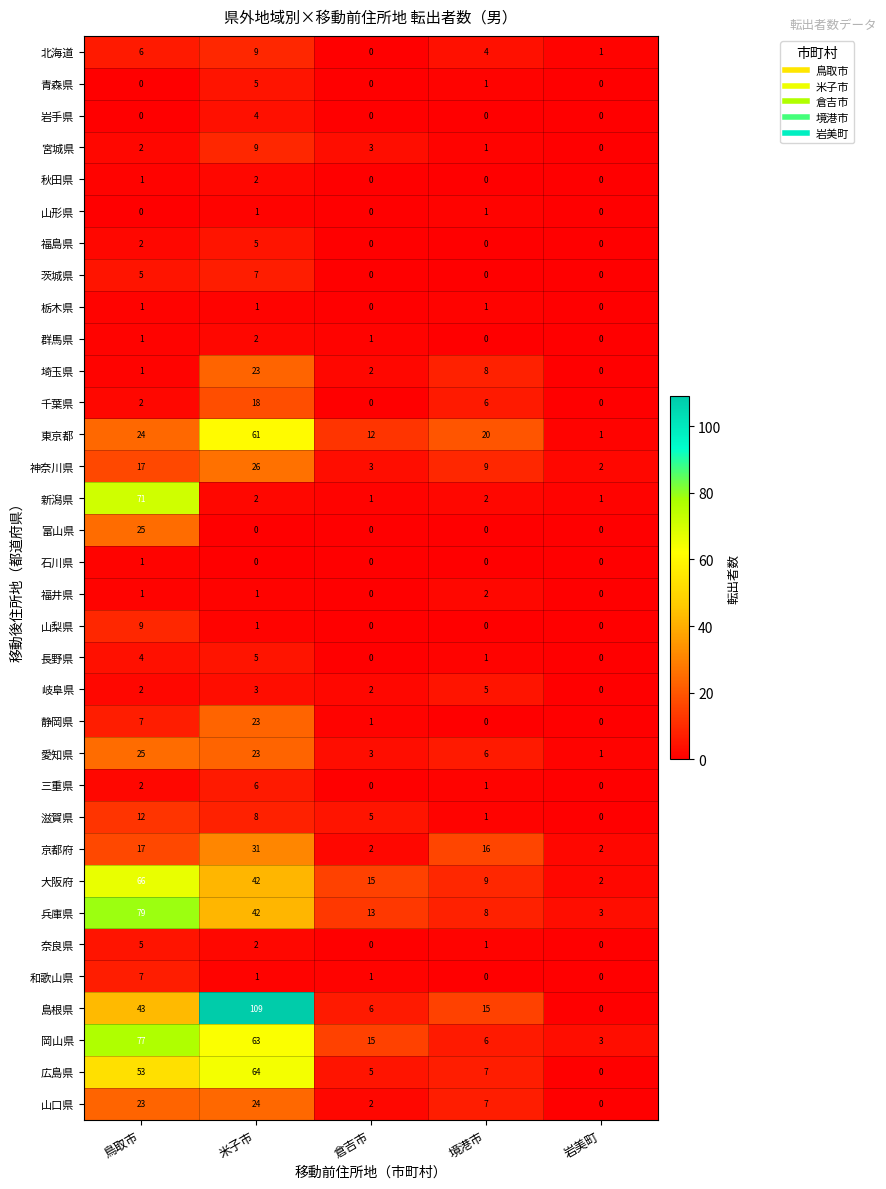

How many 秋田県 values are between 0 and 1?

4